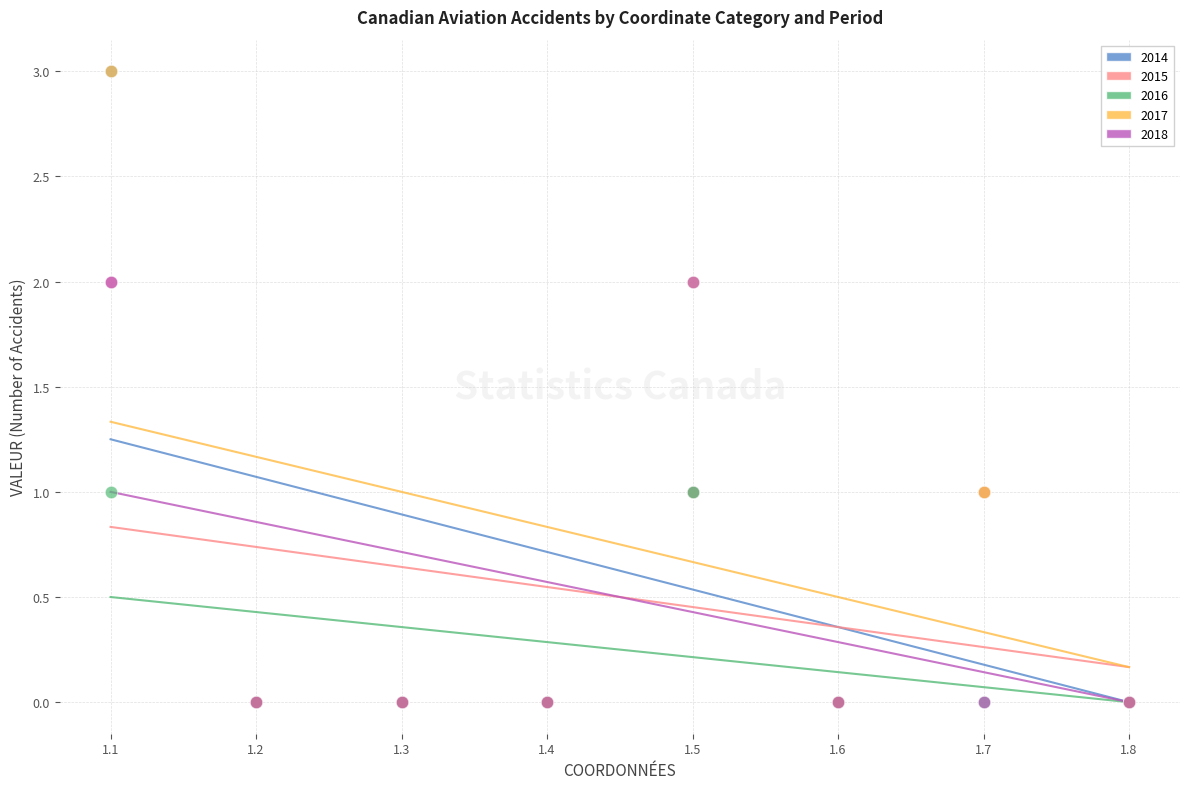

What are all the series names shown in the legend?

2014, 2015, 2016, 2017, 2018